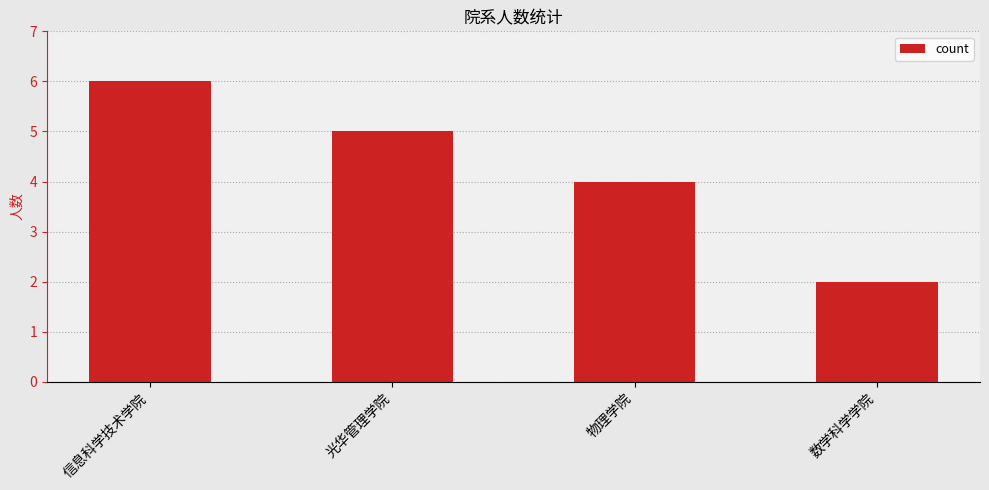

Does the chart contain stacked bars?

No